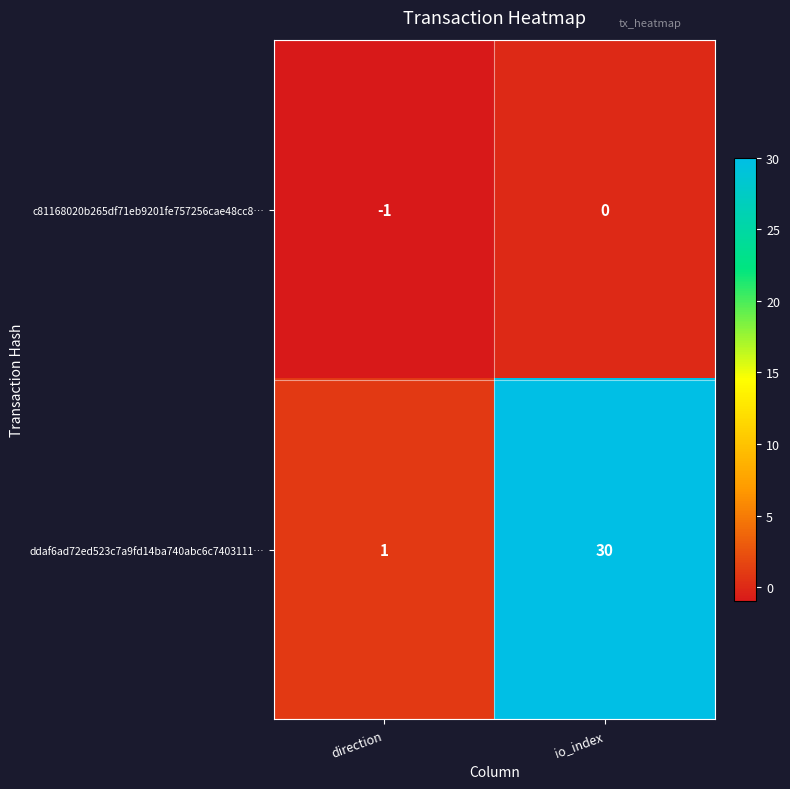

How many series are shown in this chart?

2